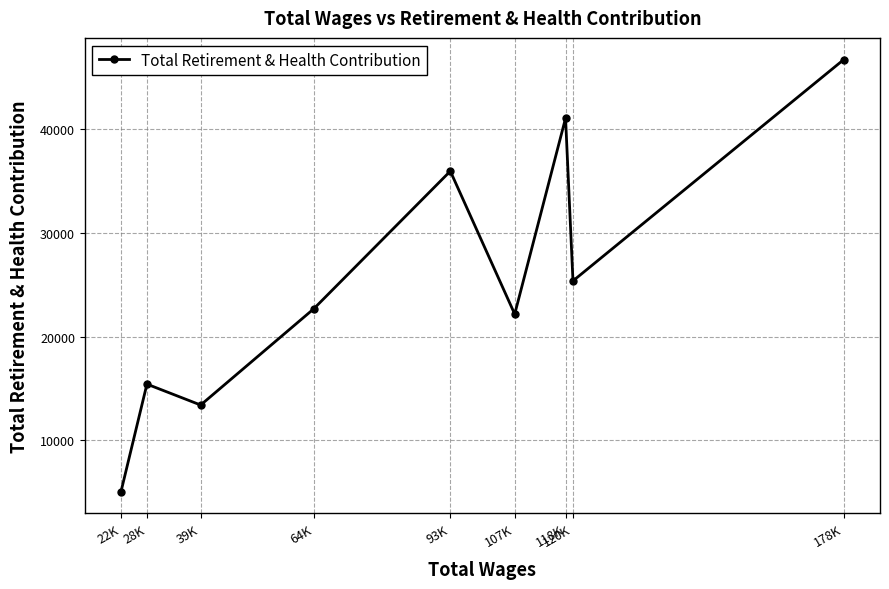

True or false: the data shows 13382 at 39K.

True